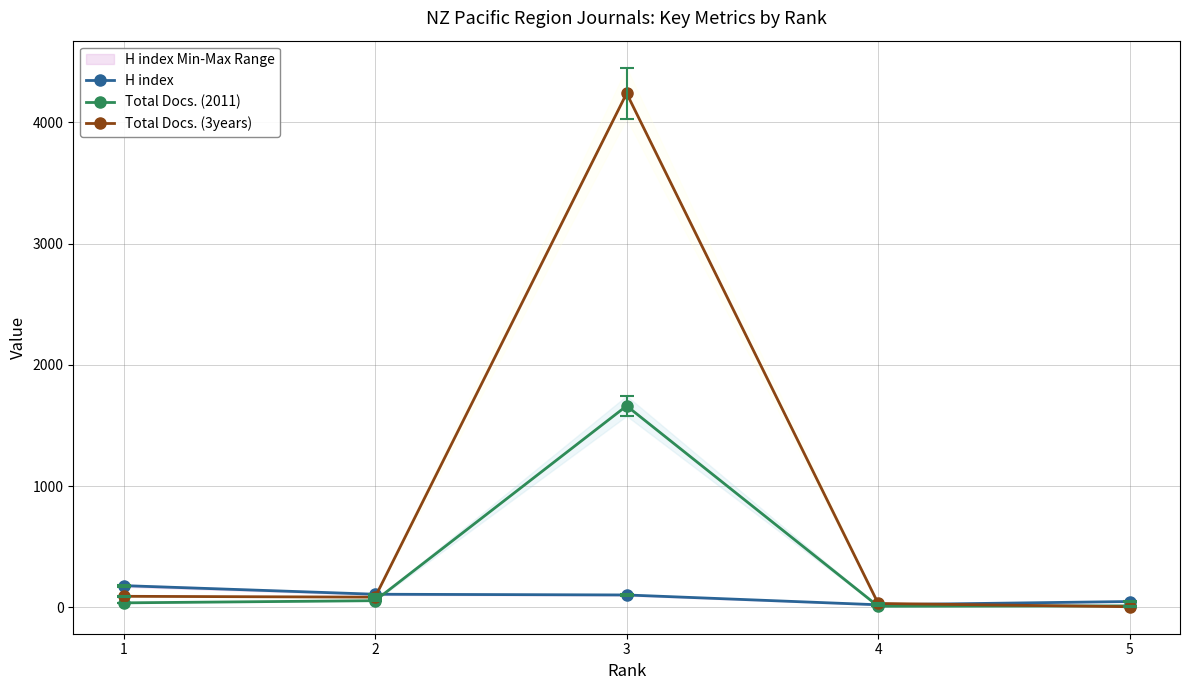

Where do Total Docs. (3years) and H index first cross each other?

2 and 3